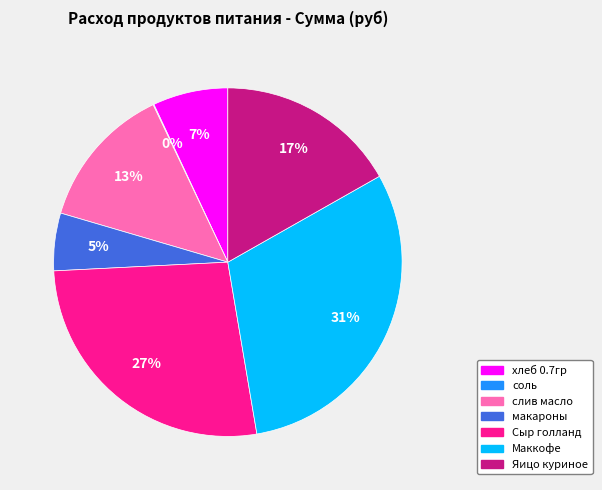

What percentage is the Сыр голланд slice, to the nearest percent?

27%